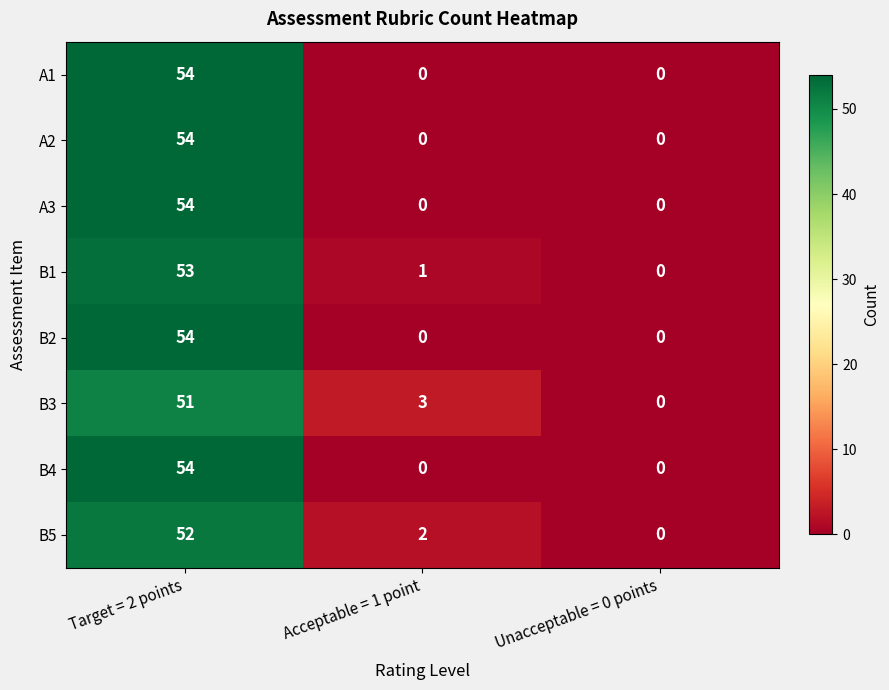

True or false: B4 has a value of 36 at Unacceptable = 0 points.

False